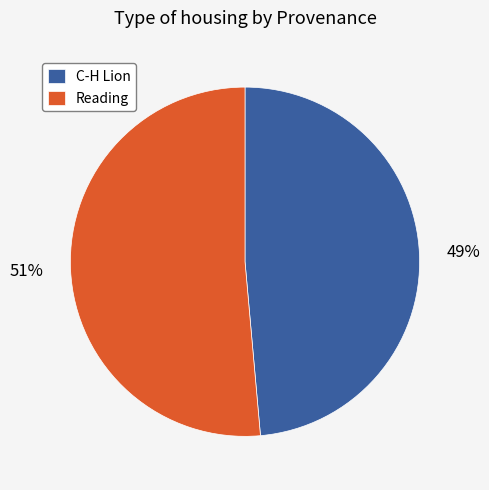

Which slice represents more than half of the pie?

Reading